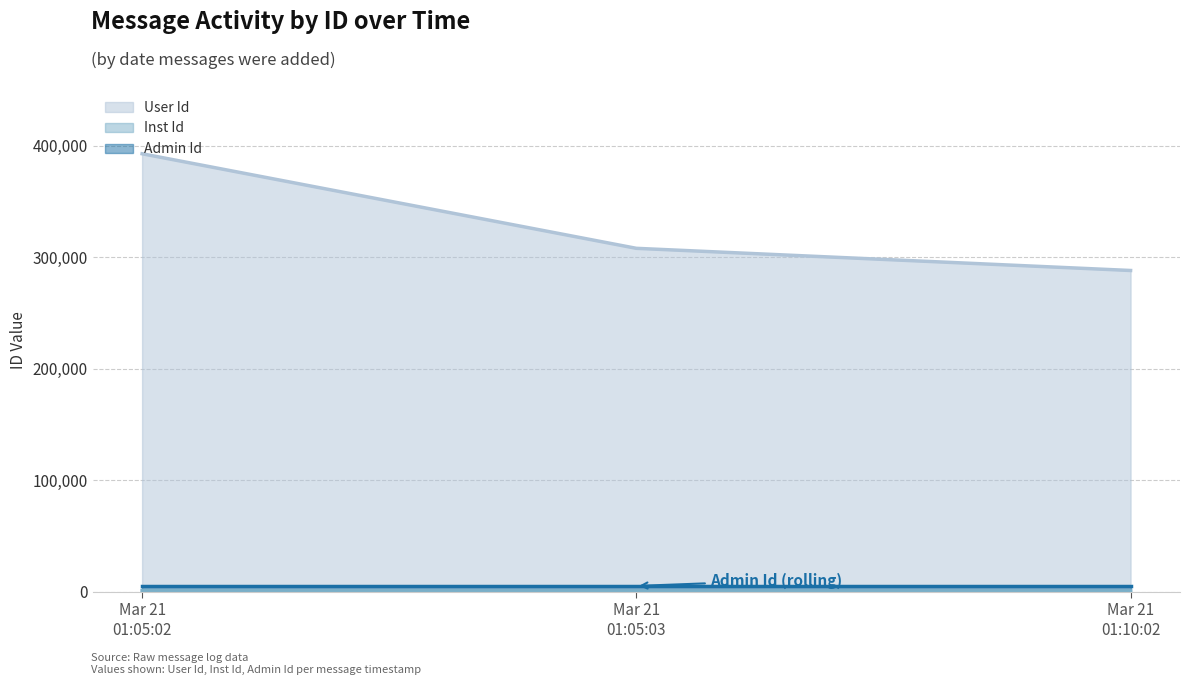

Reading left to right, transcribe all the data shown in this chart.

User Id (line): Mar 21
01:05:02=392722	Mar 21
01:05:03=307963	Mar 21
01:10:02=288098
Inst Id (line): Mar 21
01:05:02=1323	Mar 21
01:05:03=952	Mar 21
01:10:02=906
Admin Id (line): Mar 21
01:05:02=5405	Mar 21
01:05:03=5405	Mar 21
01:10:02=5405